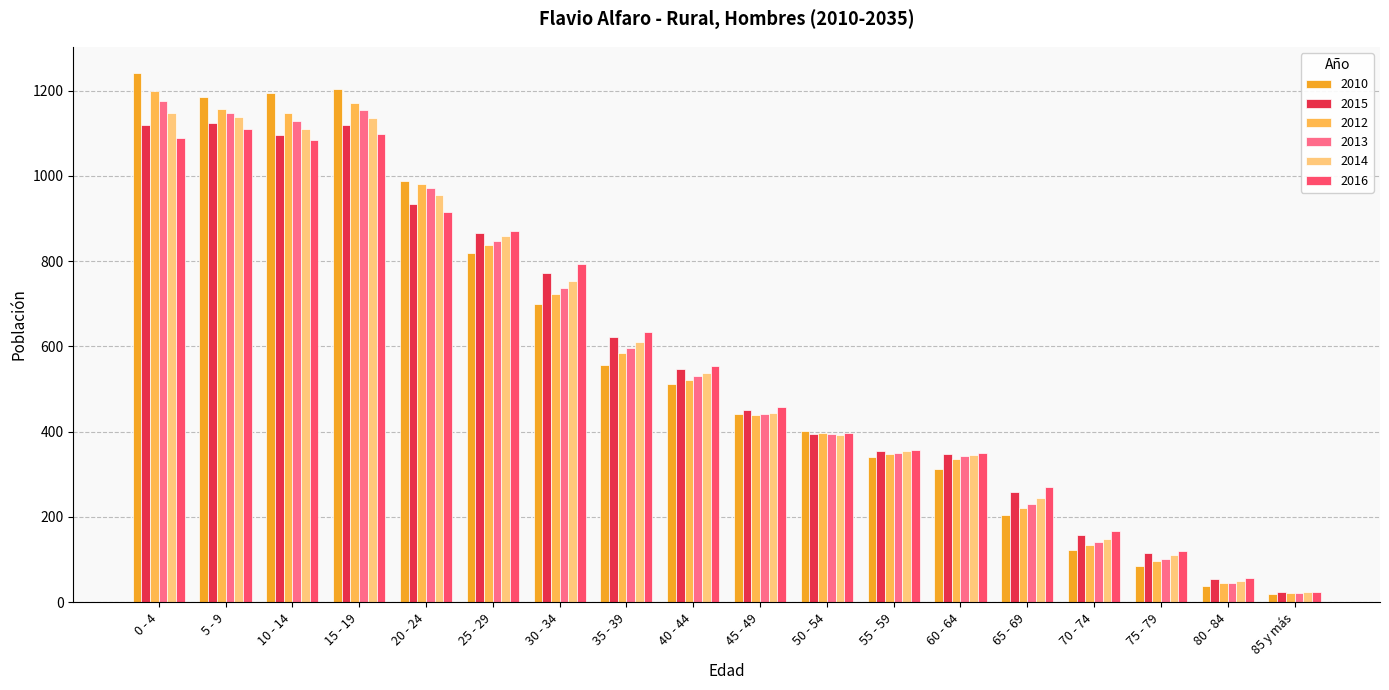

What is the highest value of the 2010 series?

1241